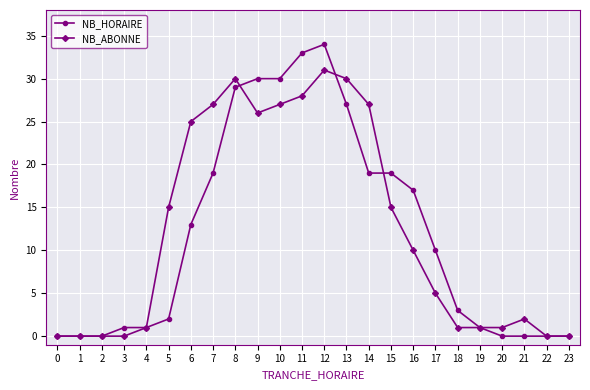

How many series are shown in this chart?

2